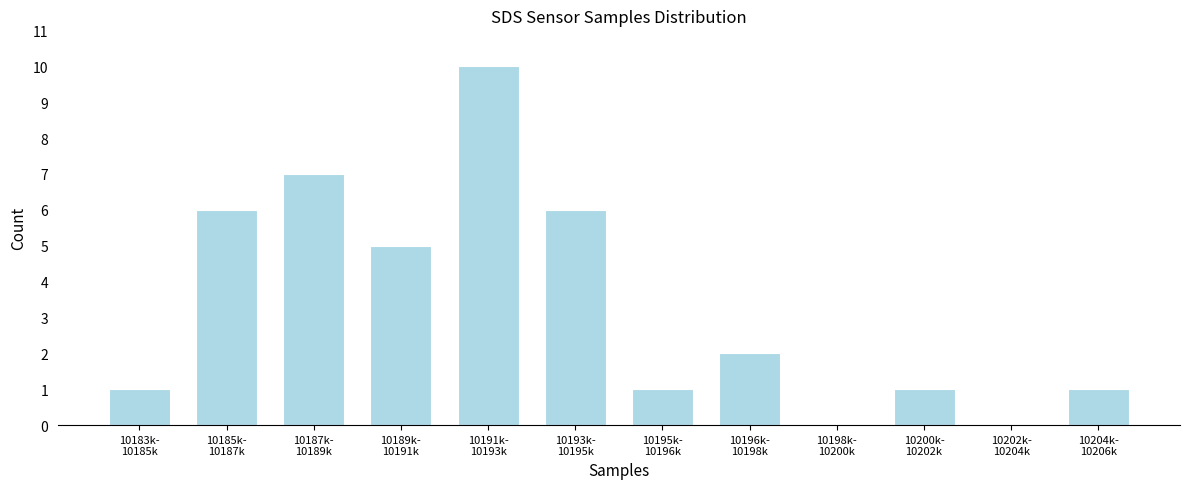

What is the maximum value shown in the chart?

10